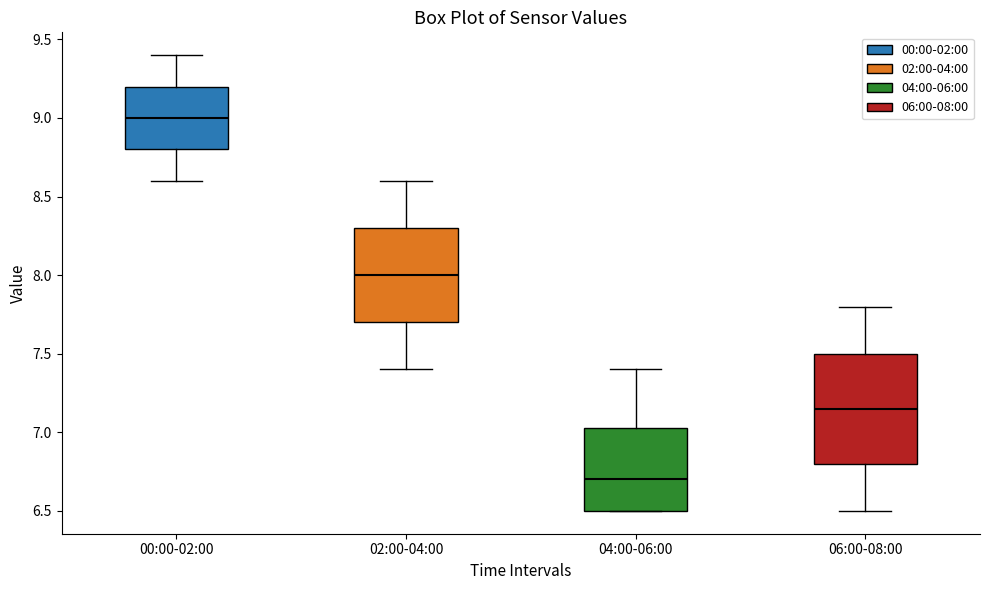

Reading left to right, transcribe this box plot: for each box, give where its median line is, the range the box spans, and where its two whiskers end, as read against the y-axis. The values are not printed on the chart, so give them approximately, as read against the axis.

00:00-02:00: median 9.00, box 8.80 to 9.20, whiskers 8.60 to 9.40
02:00-04:00: median 8.00, box 7.70 to 8.30, whiskers 7.40 to 8.60
04:00-06:00: median 6.70, box 6.50 to 7.05, whiskers 6.50 to 7.40
06:00-08:00: median 7.15, box 6.80 to 7.50, whiskers 6.50 to 7.80